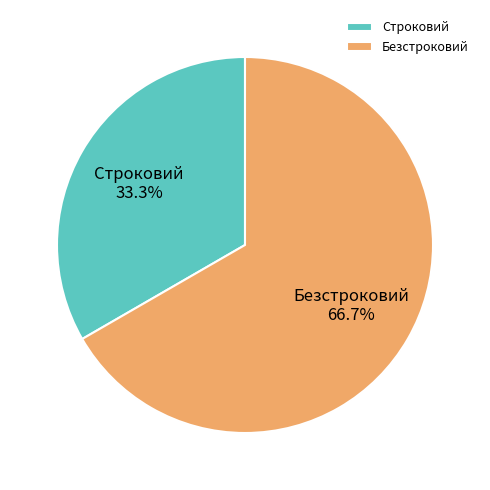

Is there a majority slice in this chart?

Yes